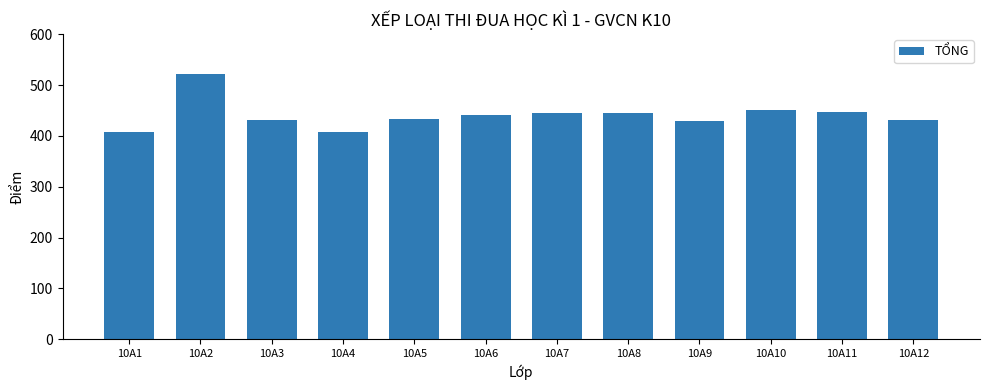

Between 10A12 and 10A10, which is larger?

10A10